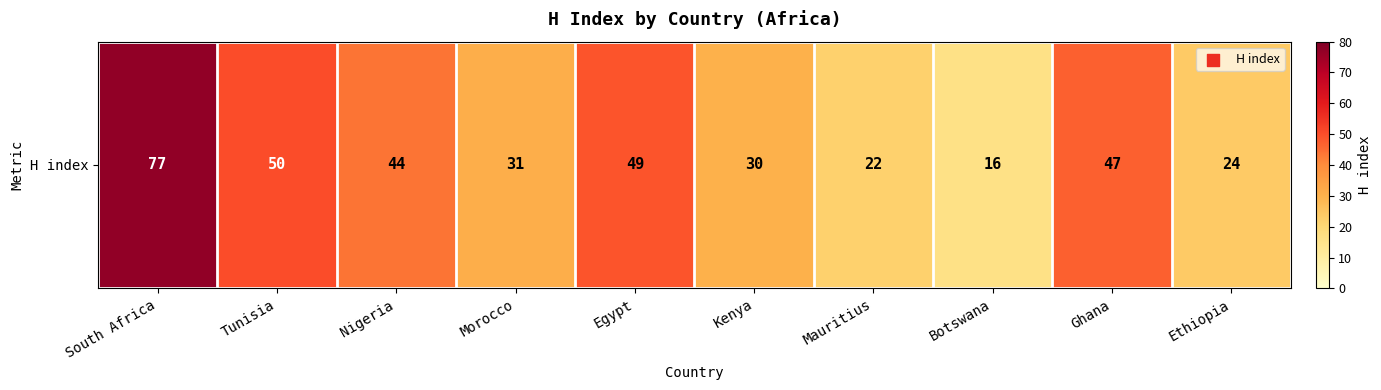

What is the change in value from Morocco to Egypt?

+18